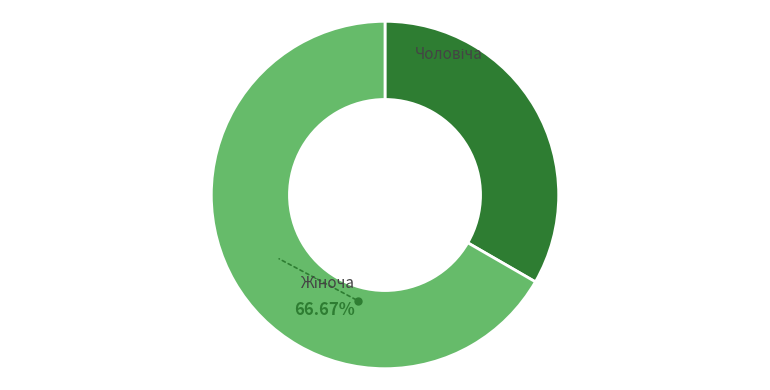

Is there a majority slice in this chart?

Yes